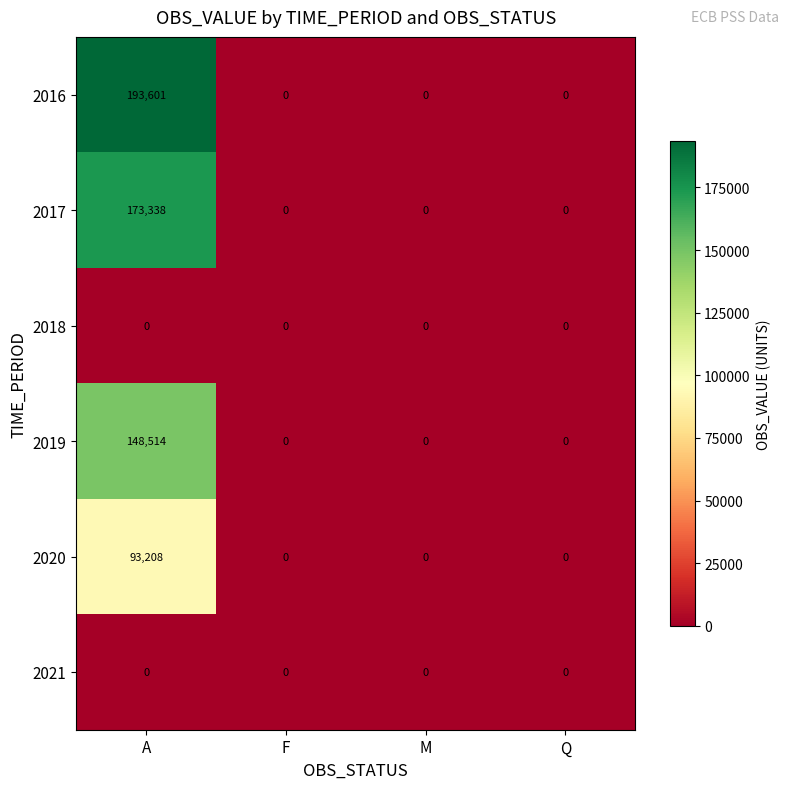

What is the highest value of the 2017 series?

173338